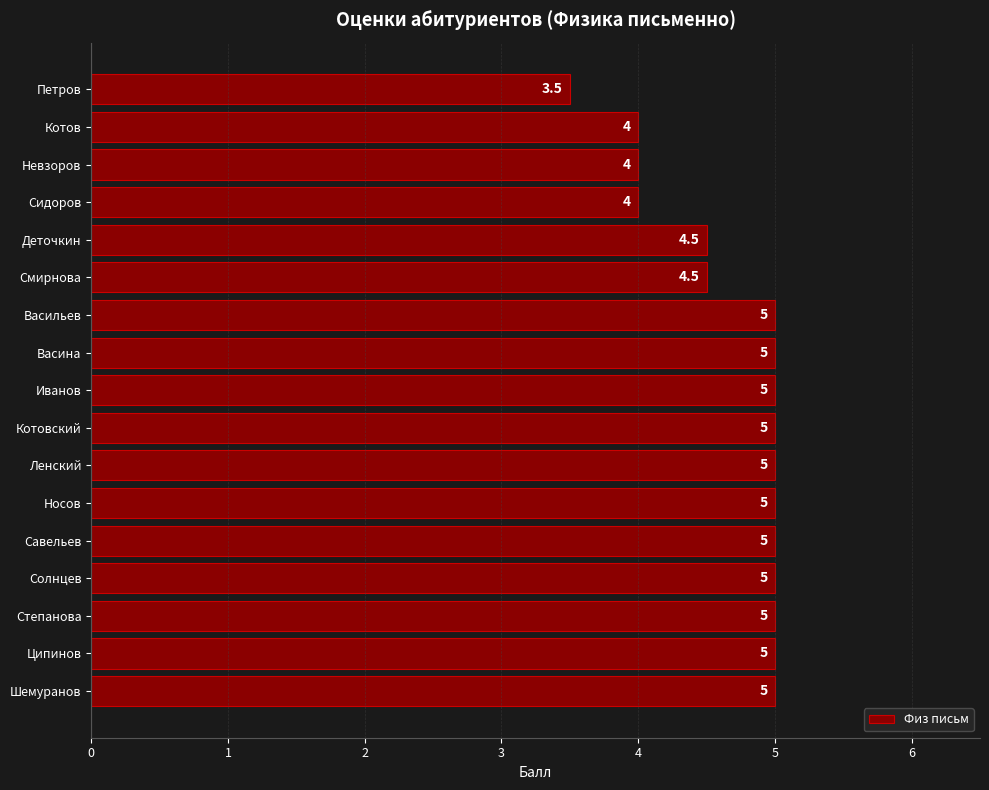

How many series are shown in this chart?

1